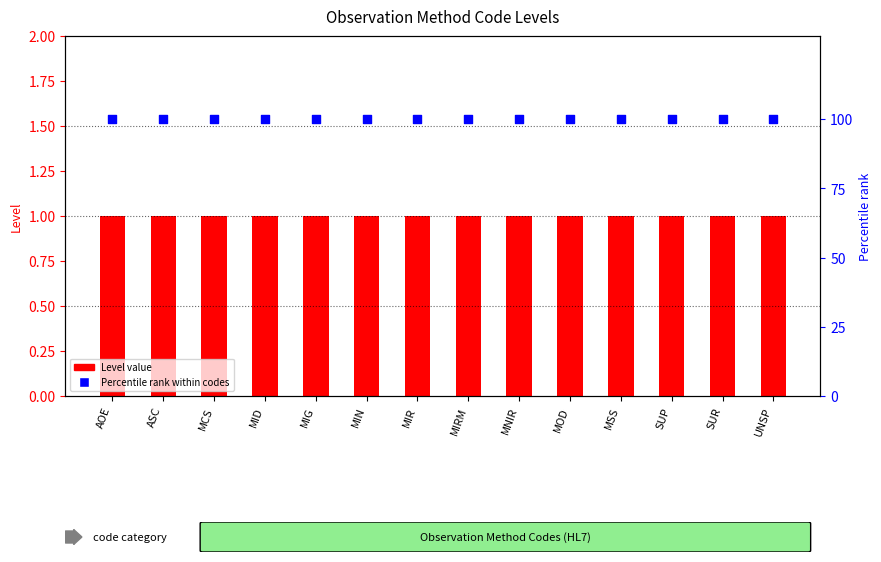

At which category is the sum across all series the highest?

AOE